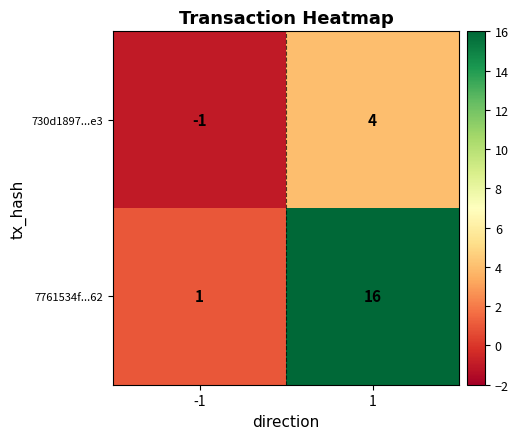

Which series changed the most between -1 and 1?

7761534f...62